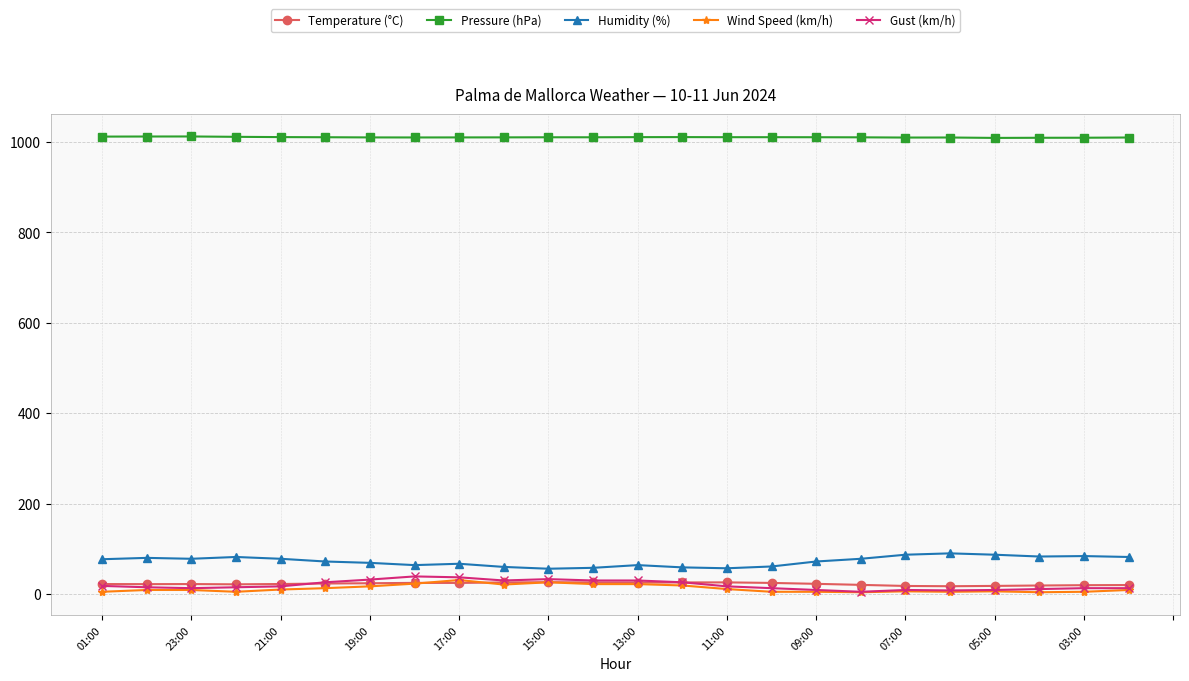

True or false: Gust (km/h) has more than 2 interior local peaks.

True